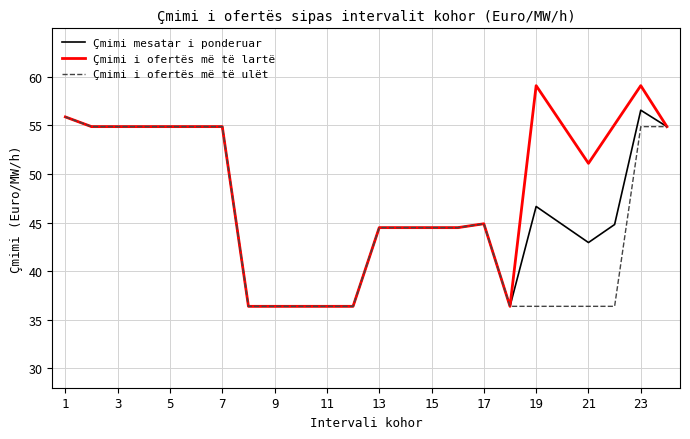

What is the average value of the Çmimi i ofertës më të lartë series?

48.4